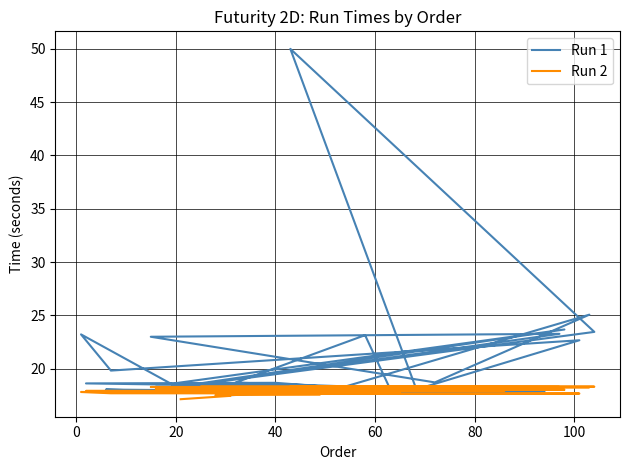

How many data points does each series have?

38